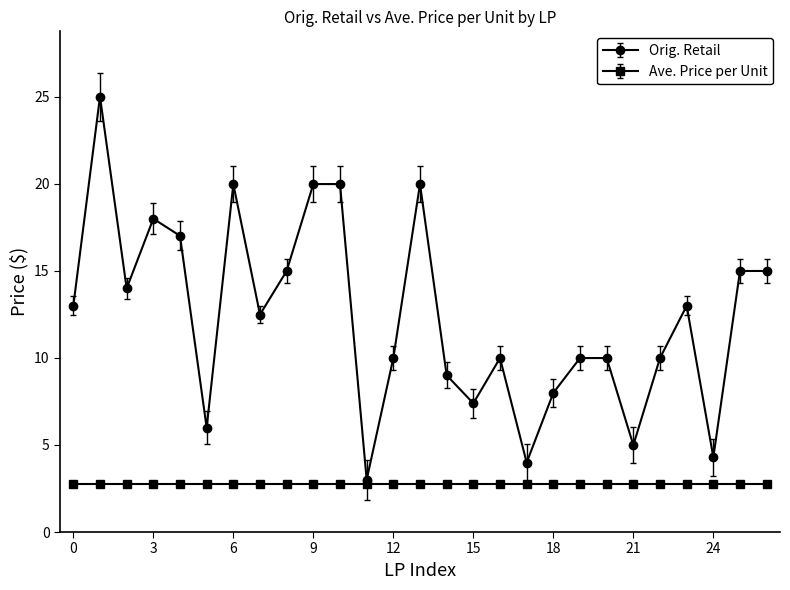

What is the maximum value for Orig. Retail?

25.0